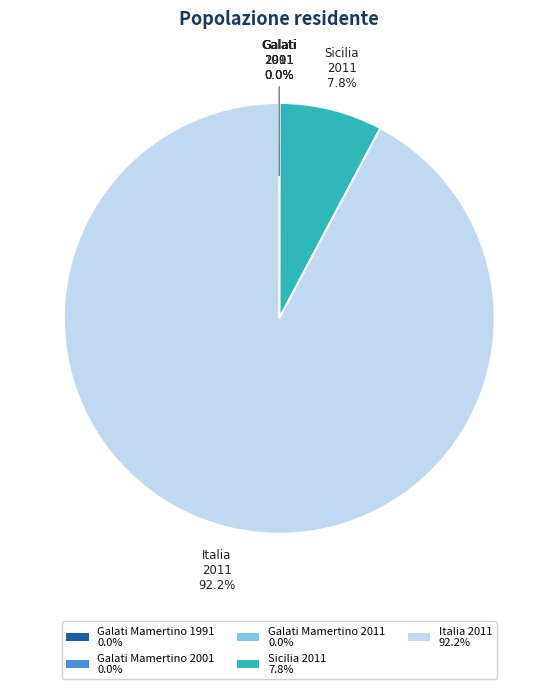

Which category has the biggest portion of the pie?

Italia 2011